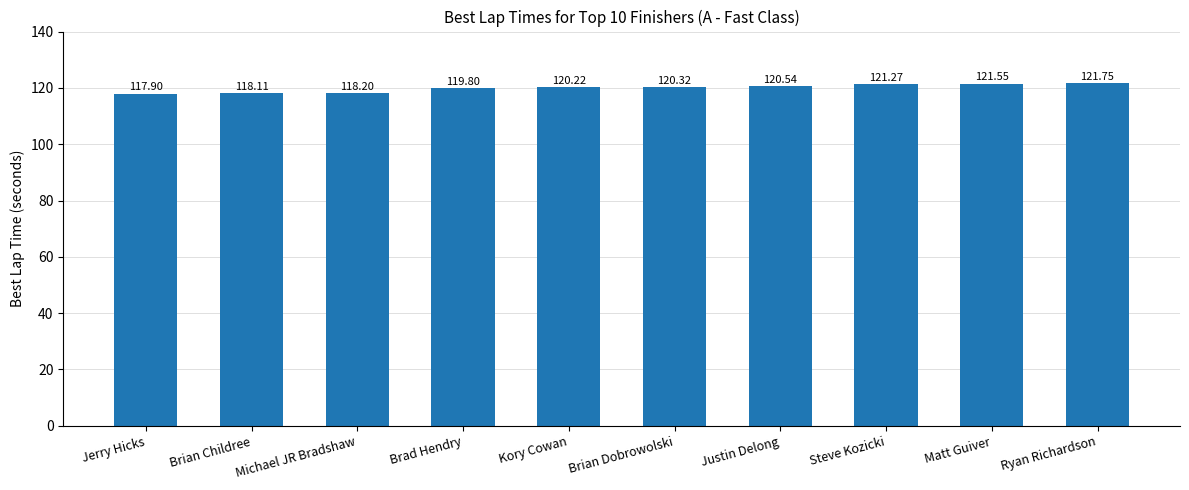

Which has a higher value, Brian Dobrowolski or Ryan Richardson?

Ryan Richardson